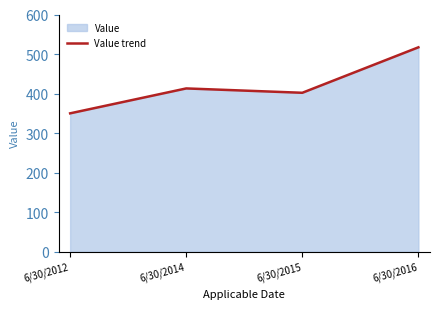

Approximately how many times larger is the value at 6/30/2012 compared to 6/30/2016?

0.7